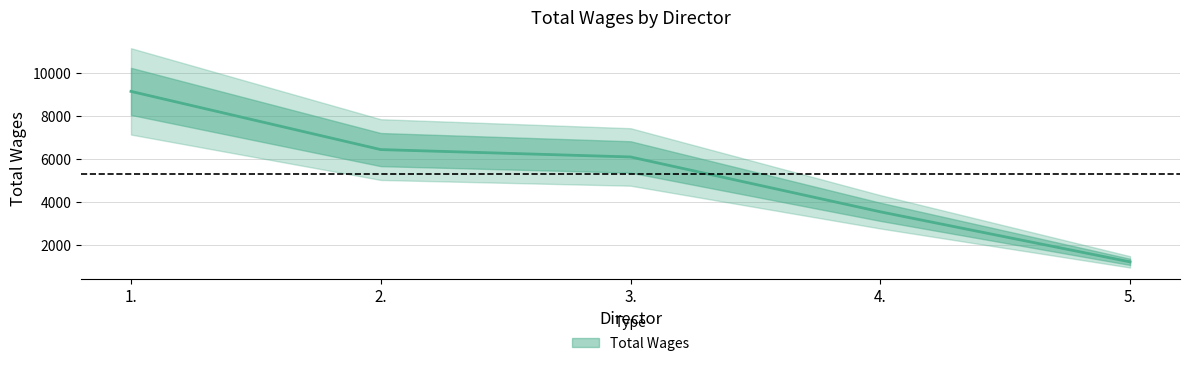

What is the maximum value shown in the chart?

9141